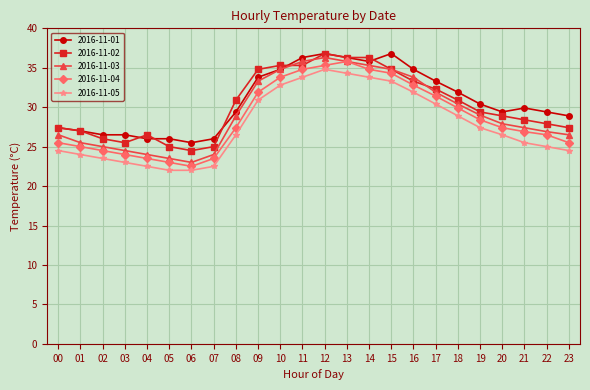

What is the value of the 2016-11-01 point at the 2nd from the left?

27.0